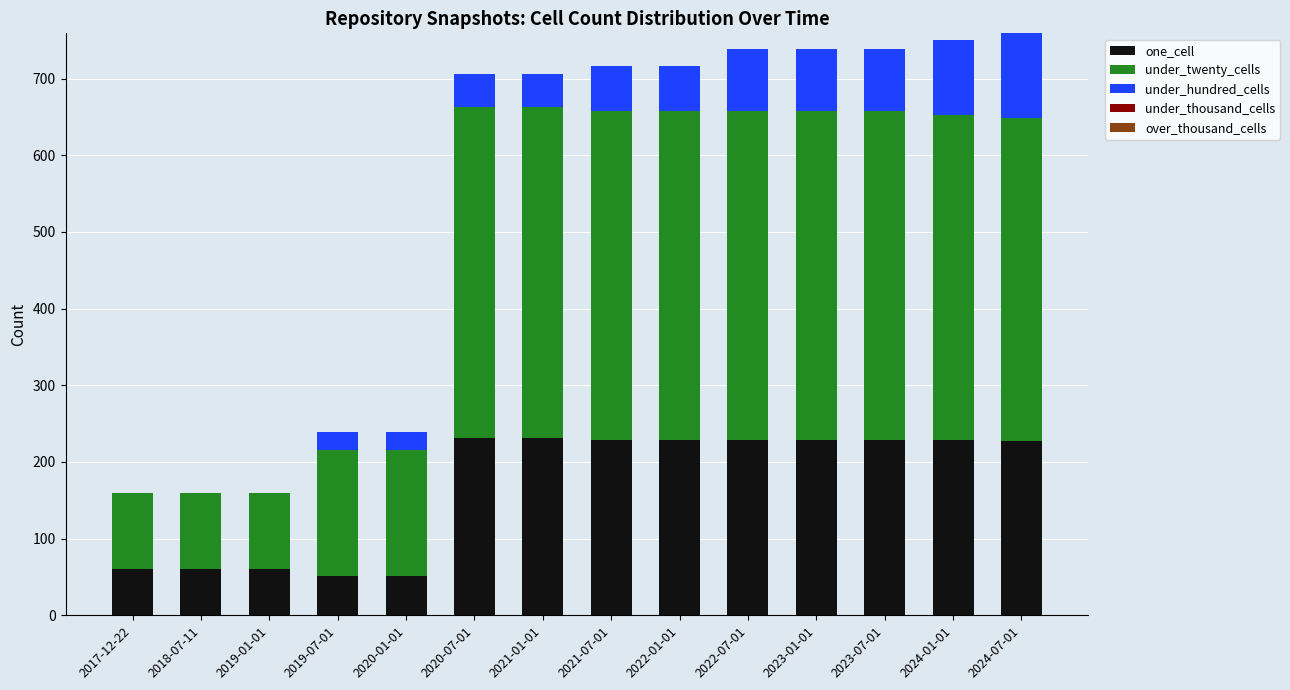

What is the highest value of the one_cell series?

231